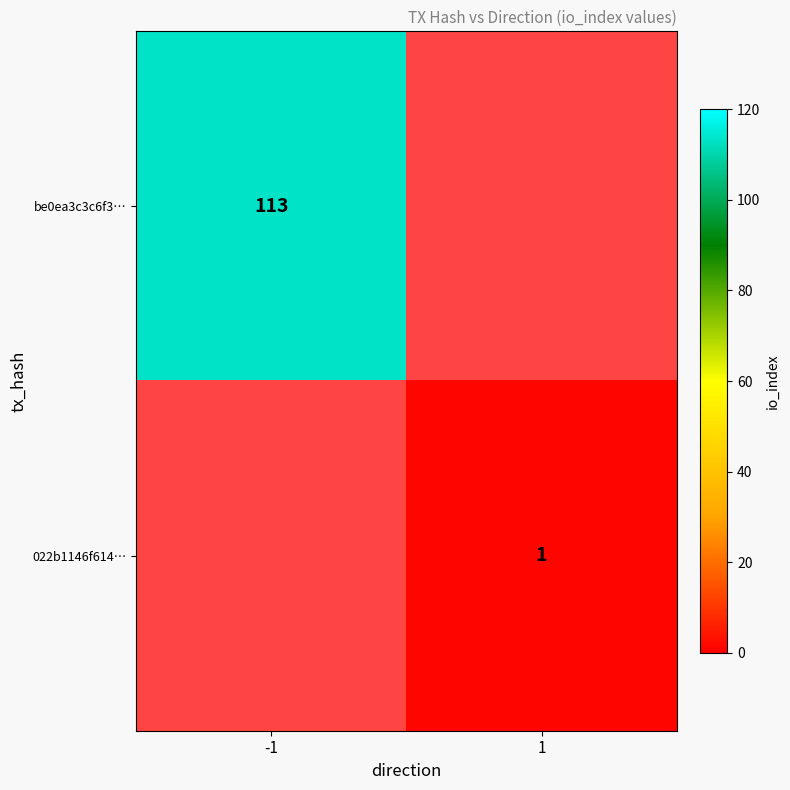

The be0ea3c3c6f3… series shows 113 at -1. True or false?

True